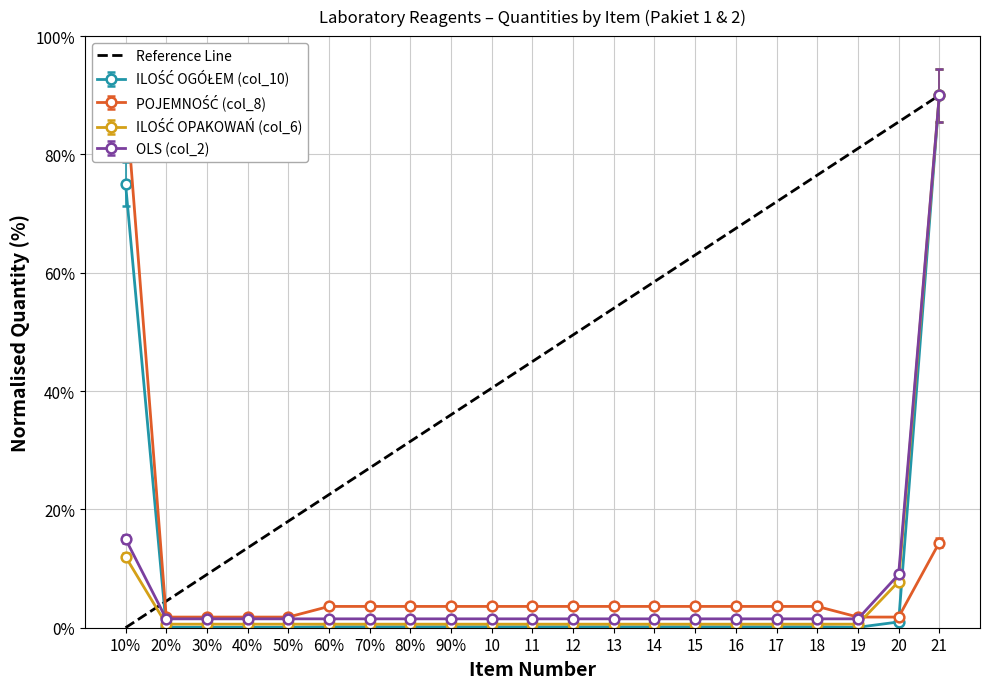

What is the maximum value shown in the chart?

90.0